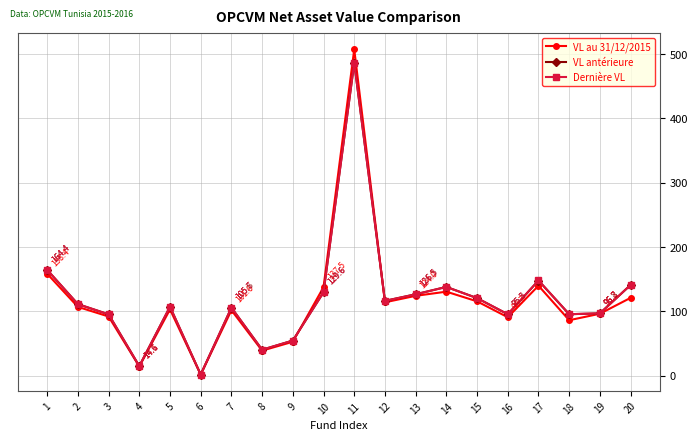

Which series changed the most between 6 and 10?

VL au 31/12/2015